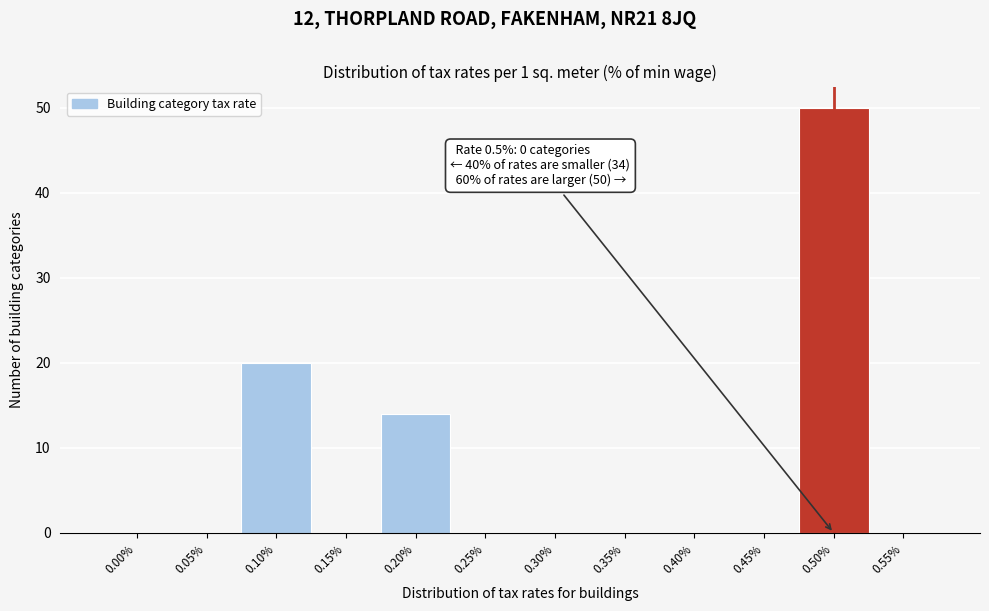

Reading left to right, transcribe all the data shown in this chart.

0.00%=0	0.05%=0	0.10%=20	0.15%=0	0.20%=14	0.25%=0	0.30%=0	0.35%=0	0.40%=0	0.45%=0	0.50%=50	0.55%=0